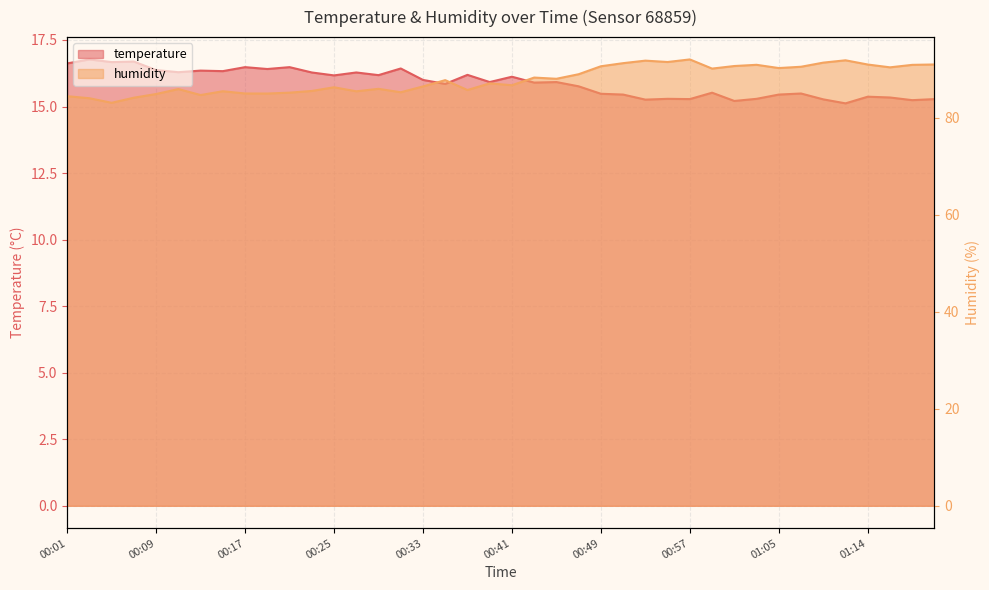

How many categories are shown in the chart?

40